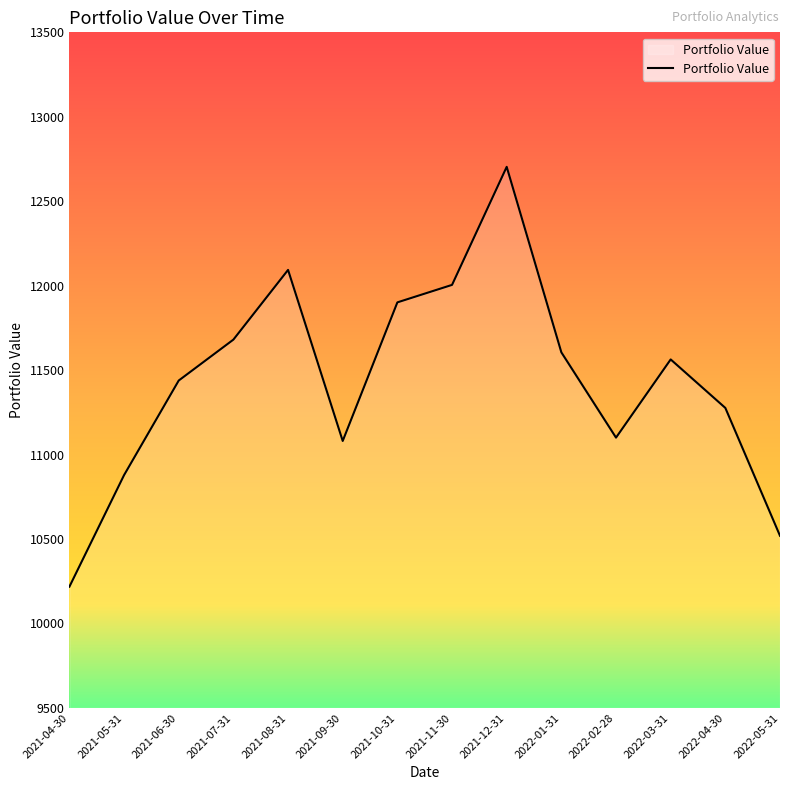

Count the number of data series in this chart.

1